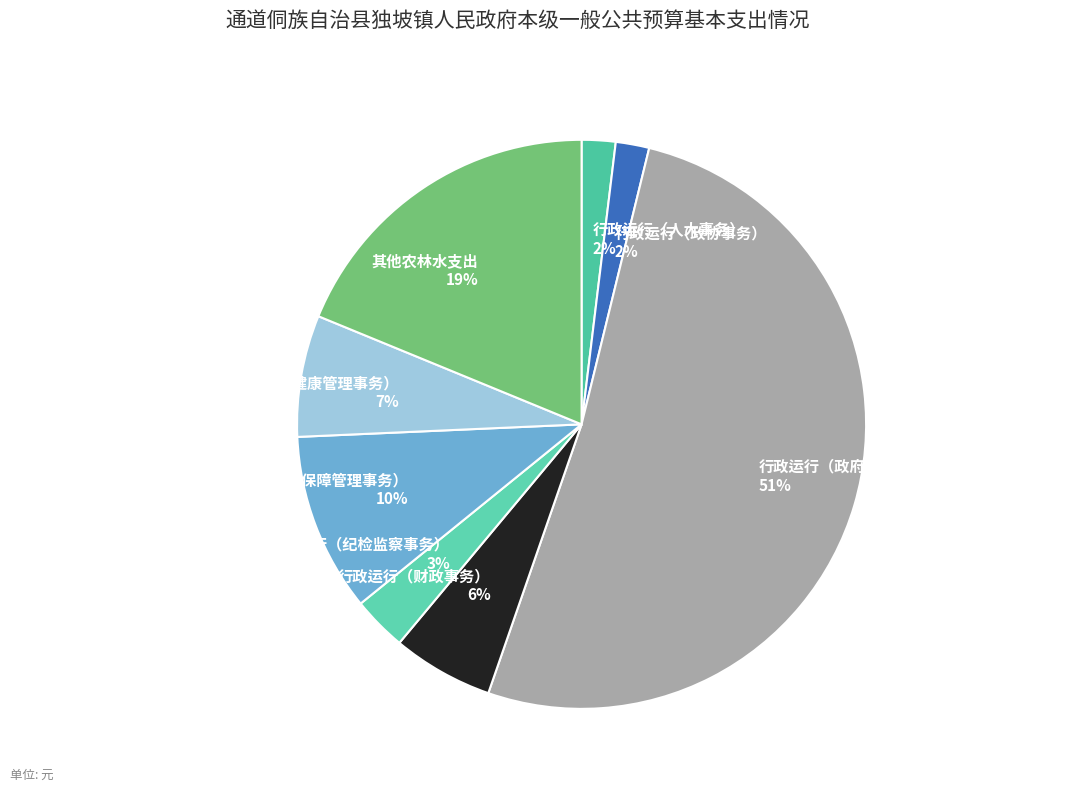

How many slices are in this pie chart?

8